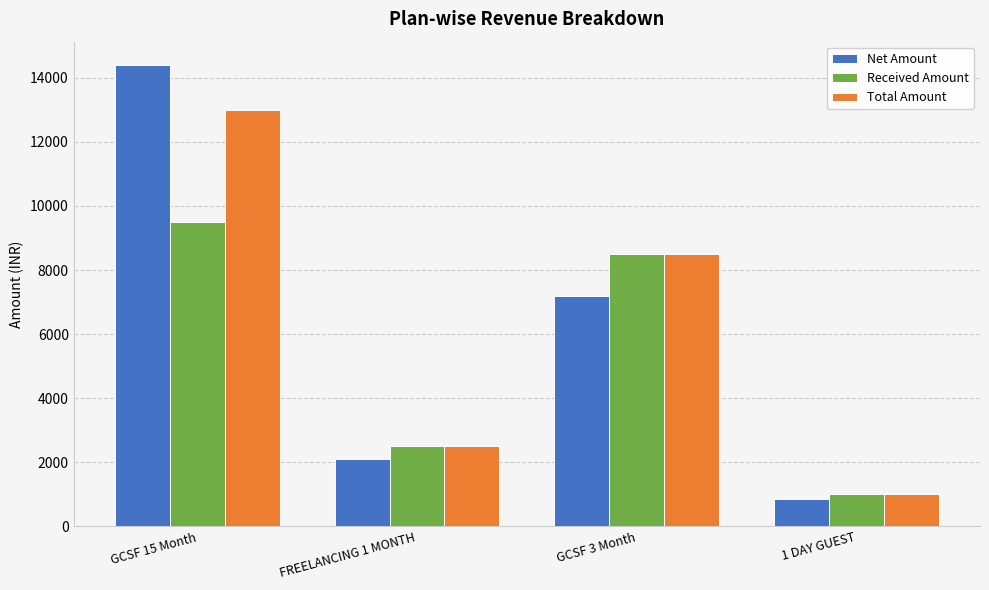

What is the label of the 4th bar from the right?

GCSF 15 Month